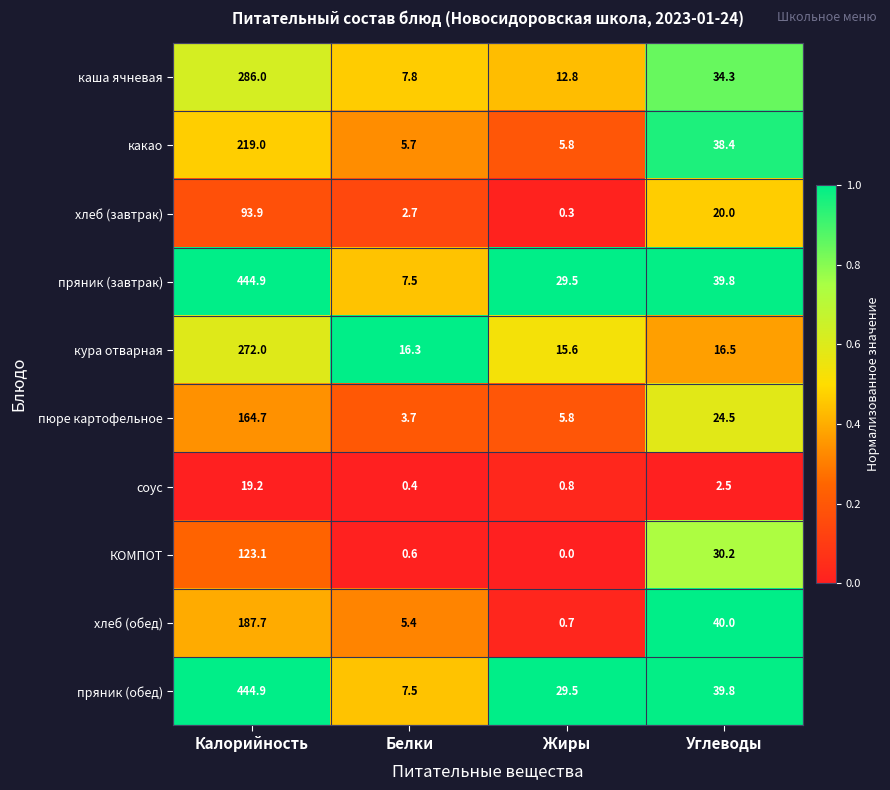

What is the sum of all кура отварная values?

320.4